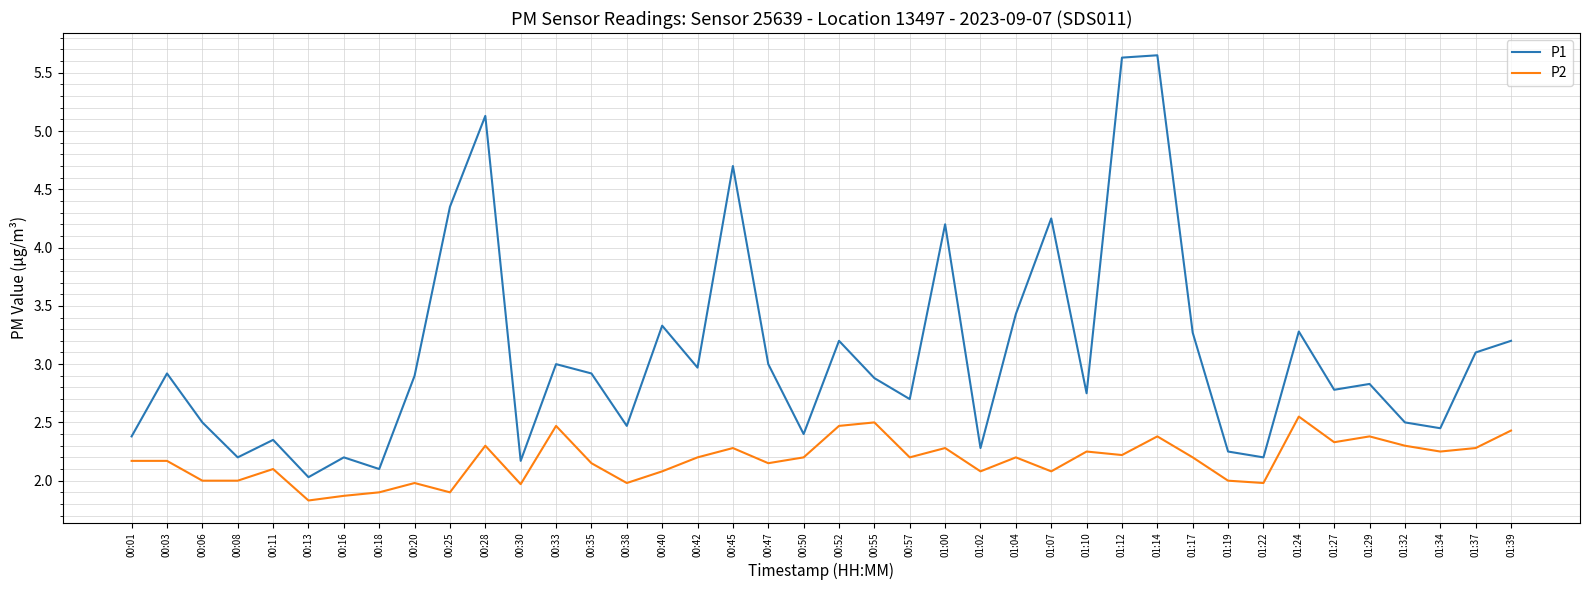

Count the number of data series in this chart.

2